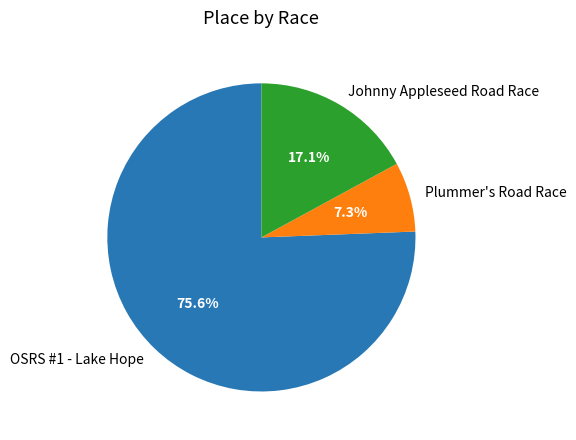

What percentage do Johnny Appleseed Road Race and Plummer's Road Race together represent?

24.4%